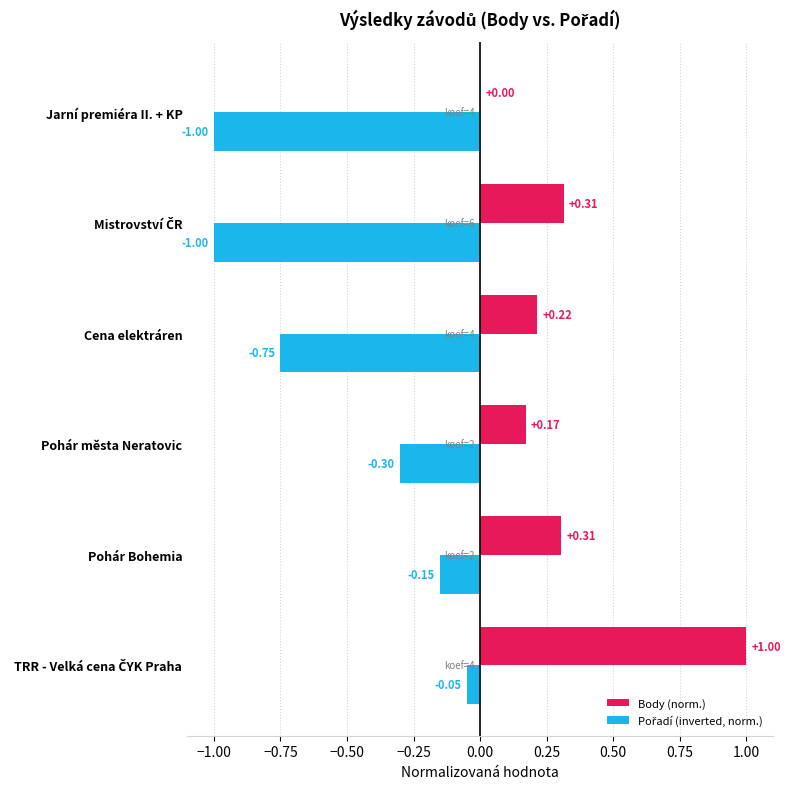

What is the sum of all Body (norm.) values?

2.0